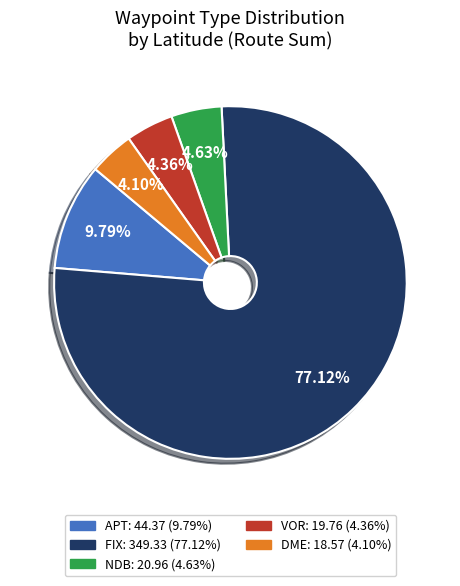

What is the total percentage of APT and DME?

13.9%